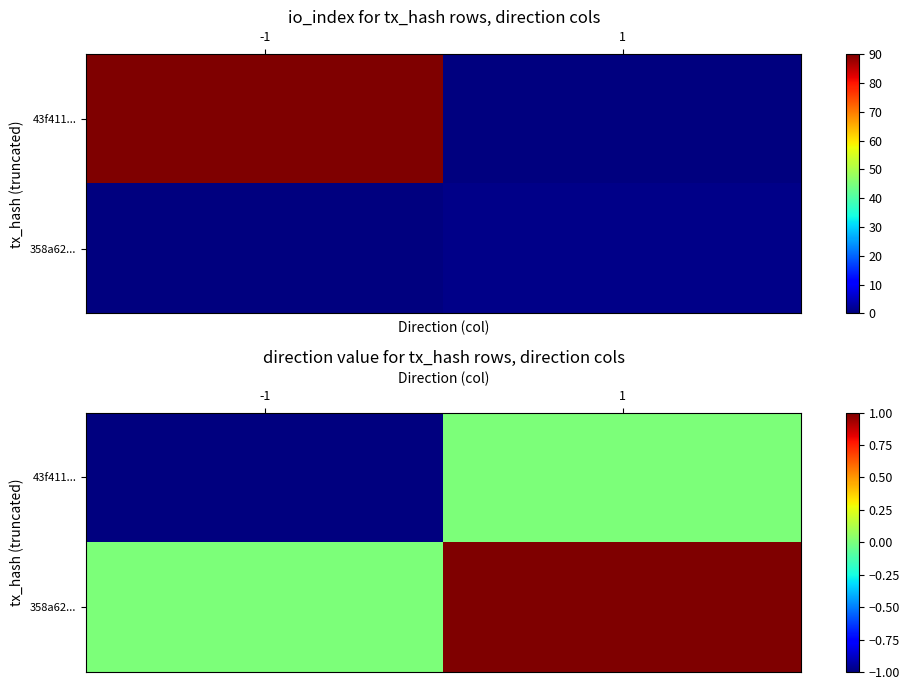

How many 358a62... values are between 0 and 1?

2